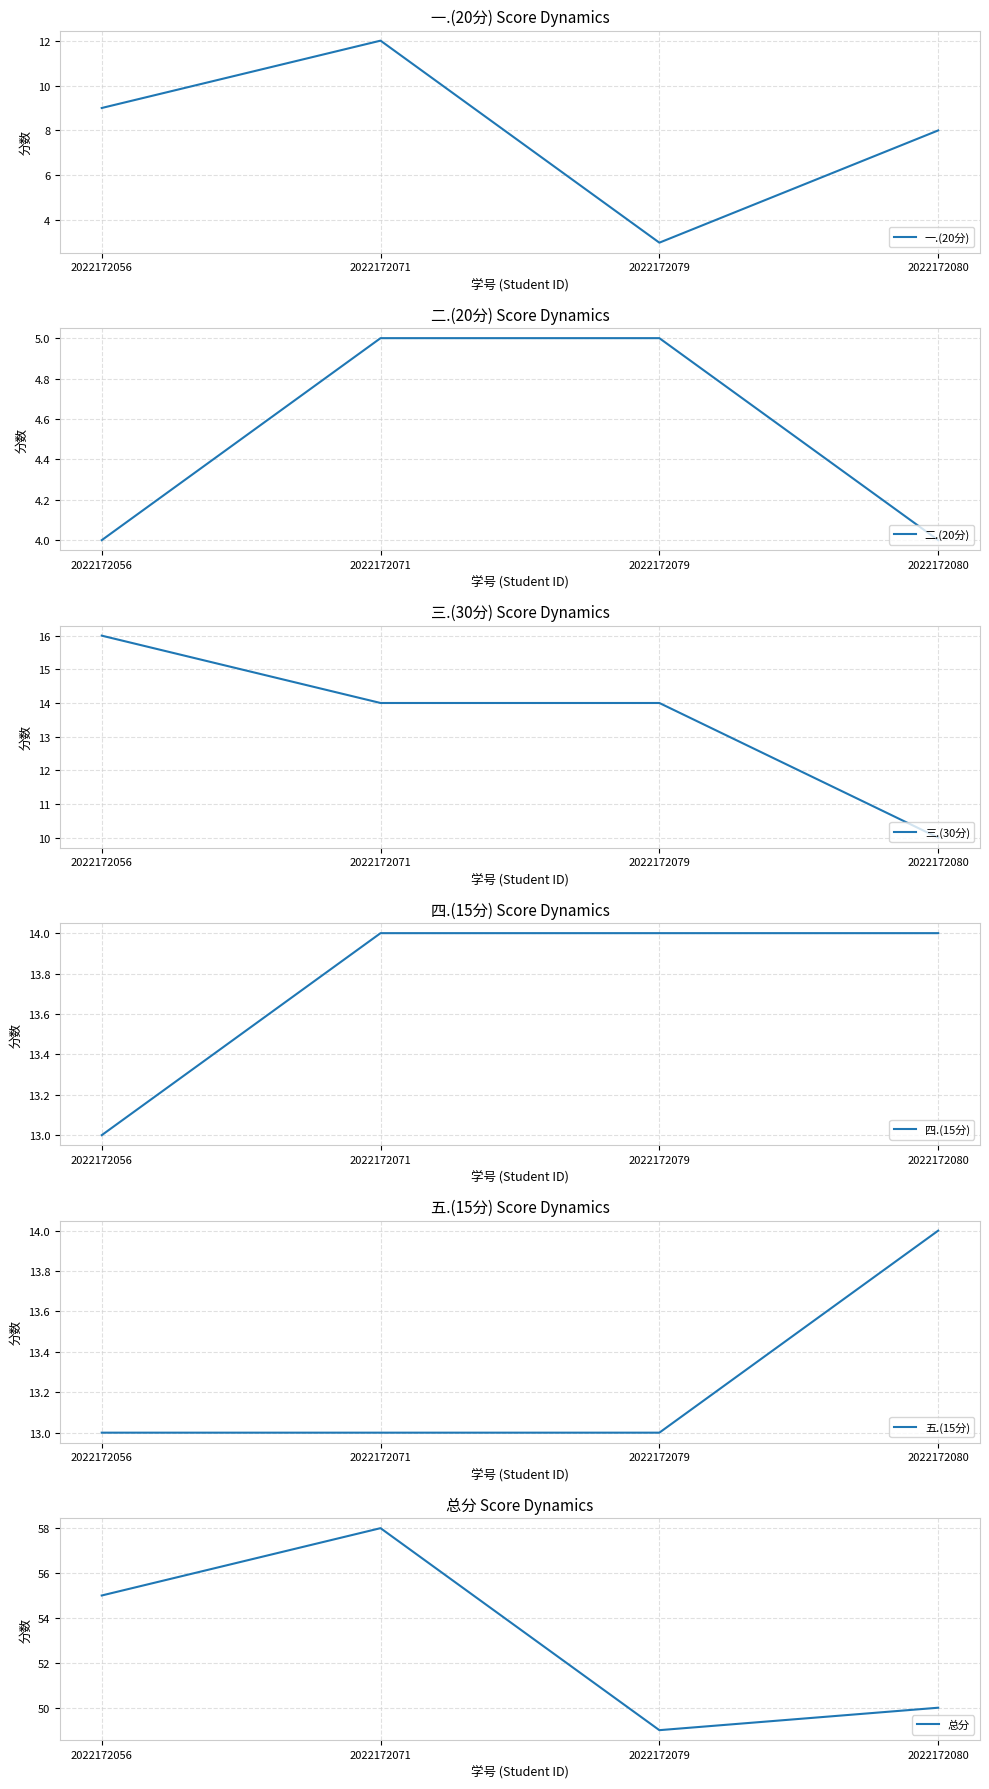

How many data points in 五.(15分) are above 13?

1